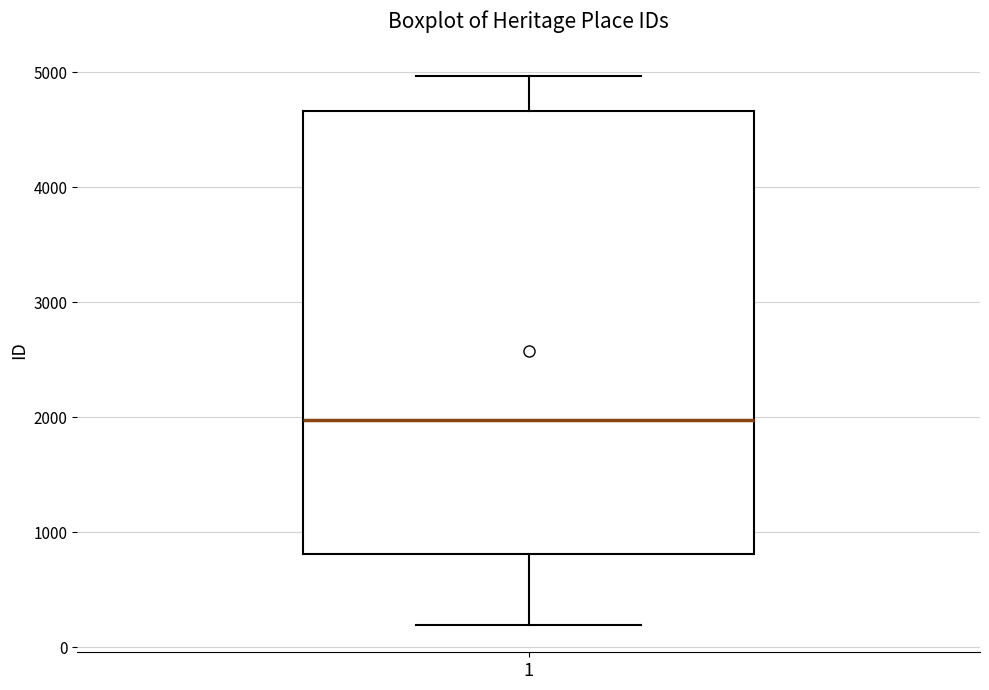

Read this box plot against the y-axis: the position of the median line, the range covered by the box, and the ends of both whiskers. The values are not printed on the chart, so give them approximately, as read against the axis.

median 2000, box 800 to 4700, whiskers 200 to 5000